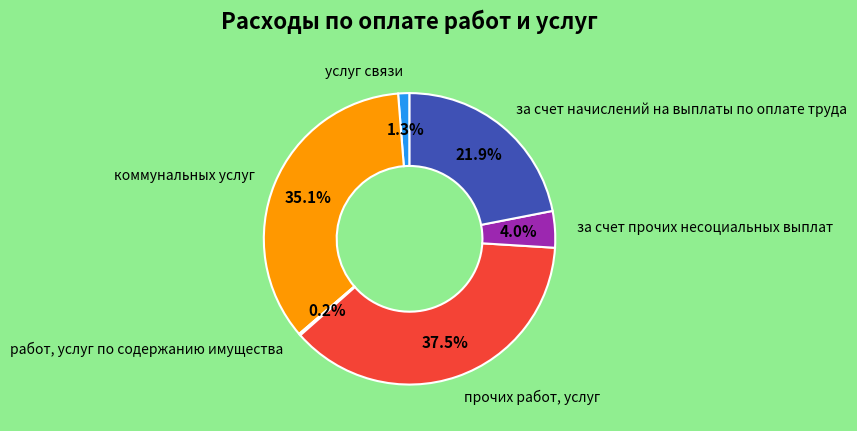

The за счет начислений на выплаты по оплате труда slice represents 10% of the pie. True or false?

False